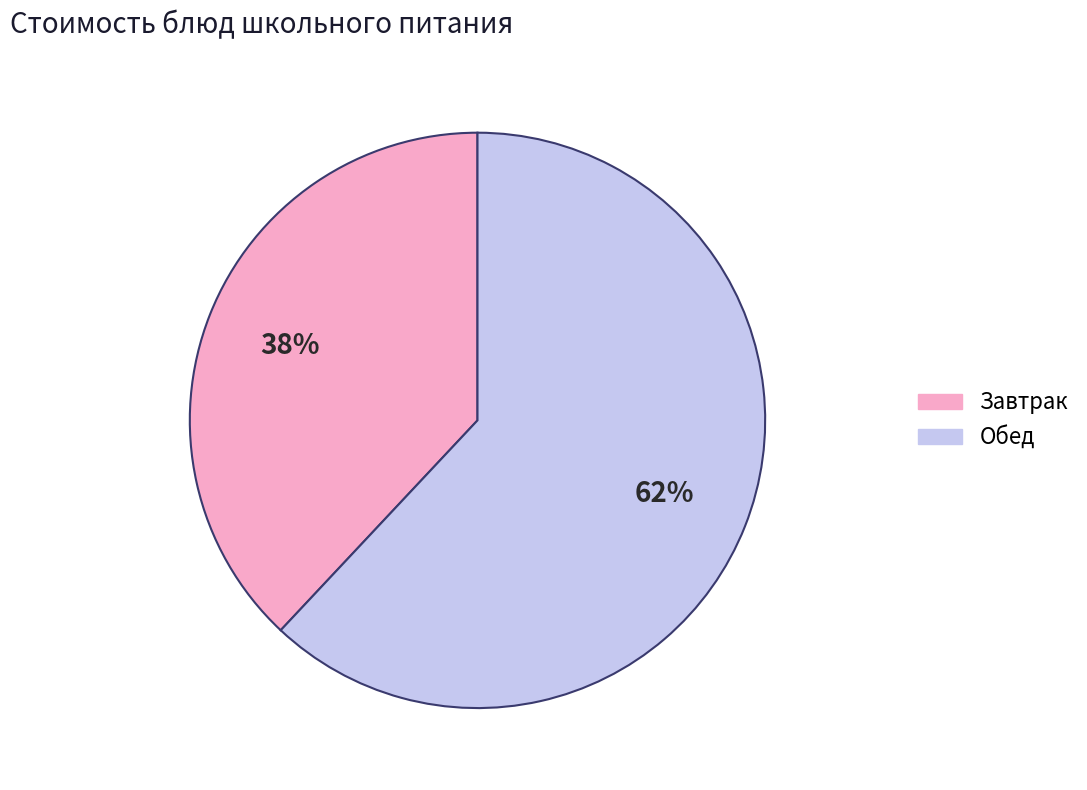

True or false: Обед accounts for 69% of the total.

False